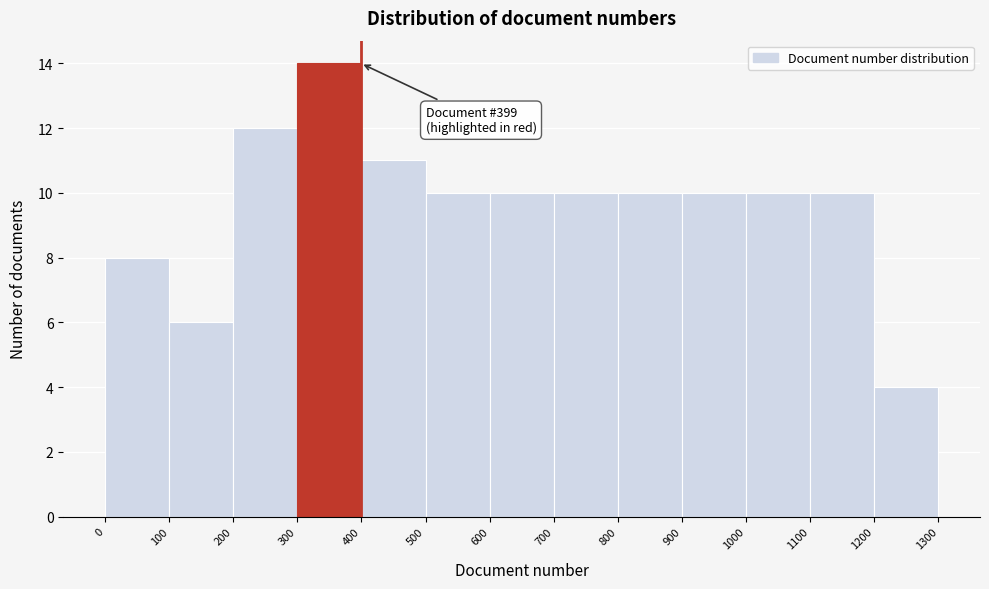

Over which range of the x-axis is the bar tallest?

300 to 400